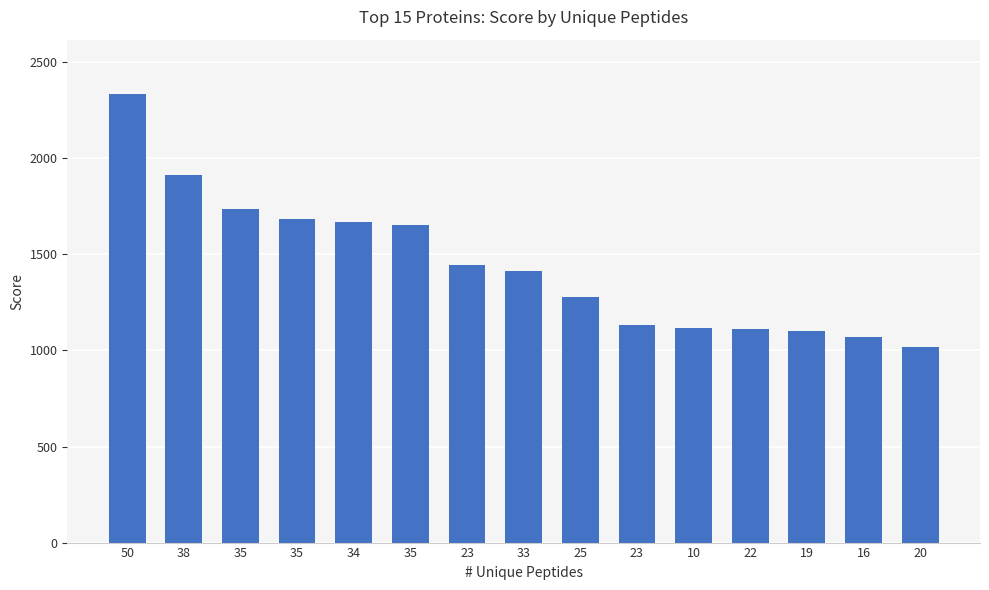

Reading left to right, what are all the values shown in this chart?

2336.8	1915.2	1734.2	1686.3	1670.3	1650.3	1446.7	1412.4	1278.0	1133.2	1117.9	1111.9	1102.4	1071.1	1015.9